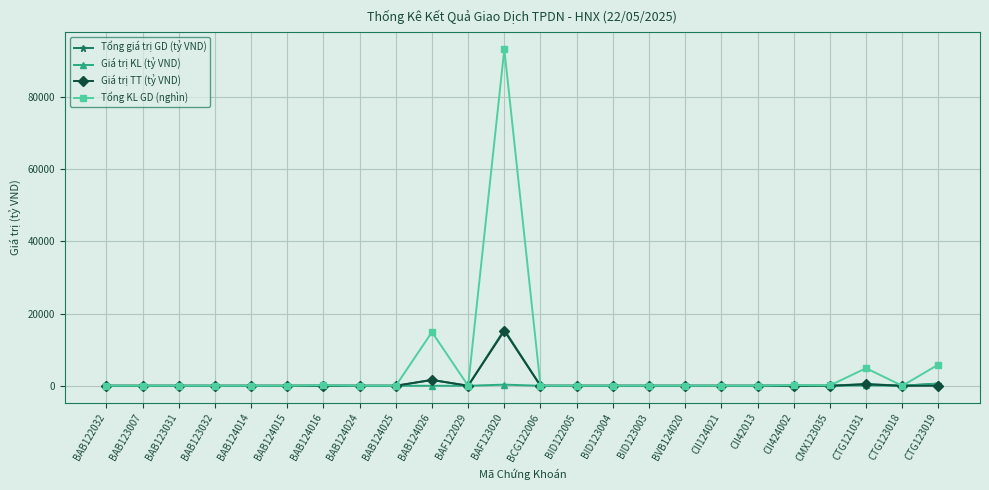

How many lines are shown in the chart?

4